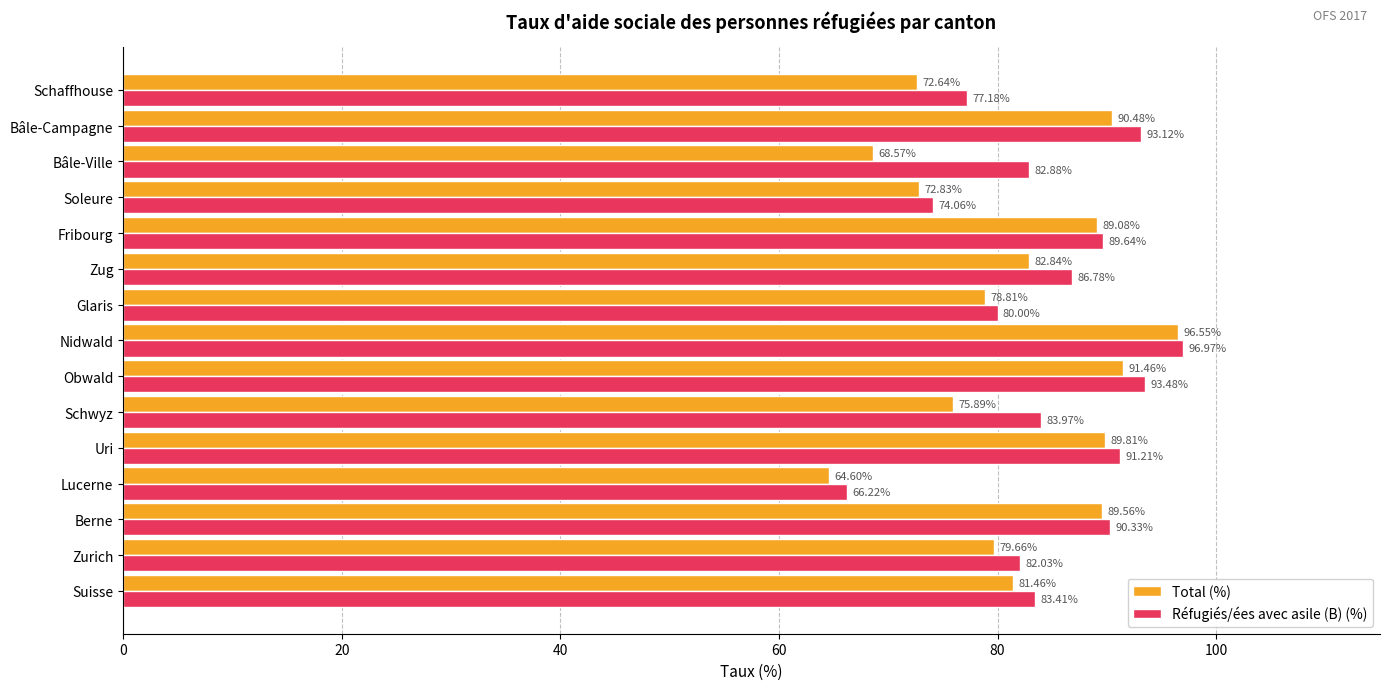

At how many categories does at least one series exceed 64?

15